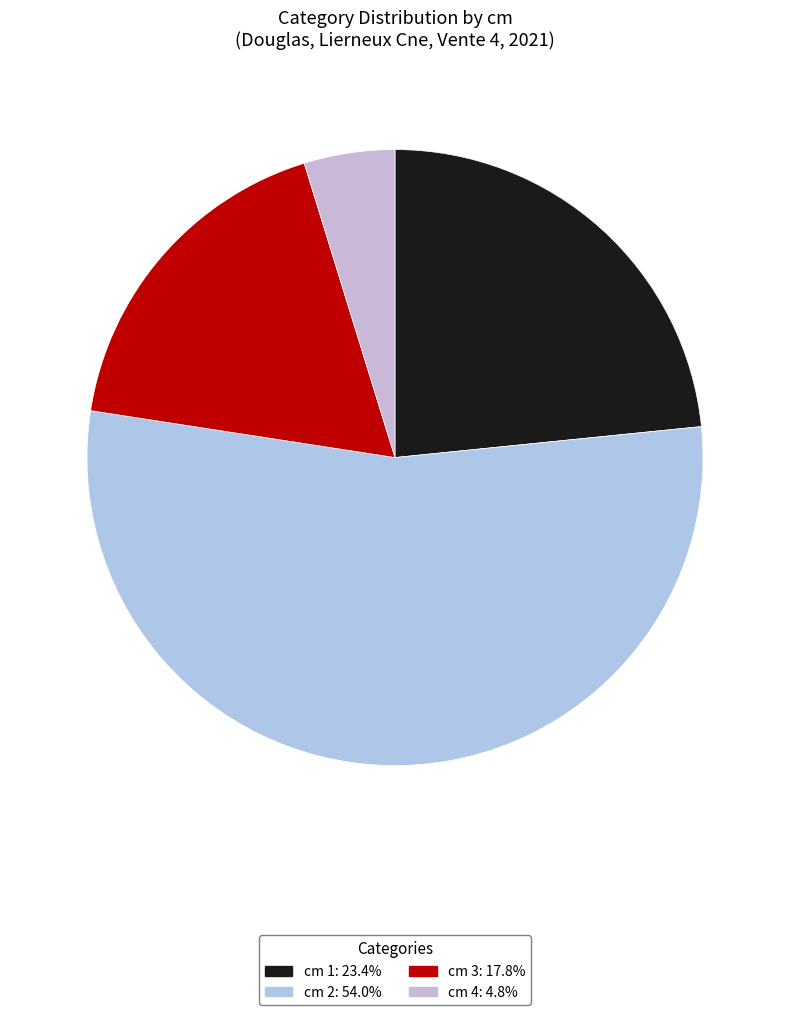

Count the number of slices in the pie.

4